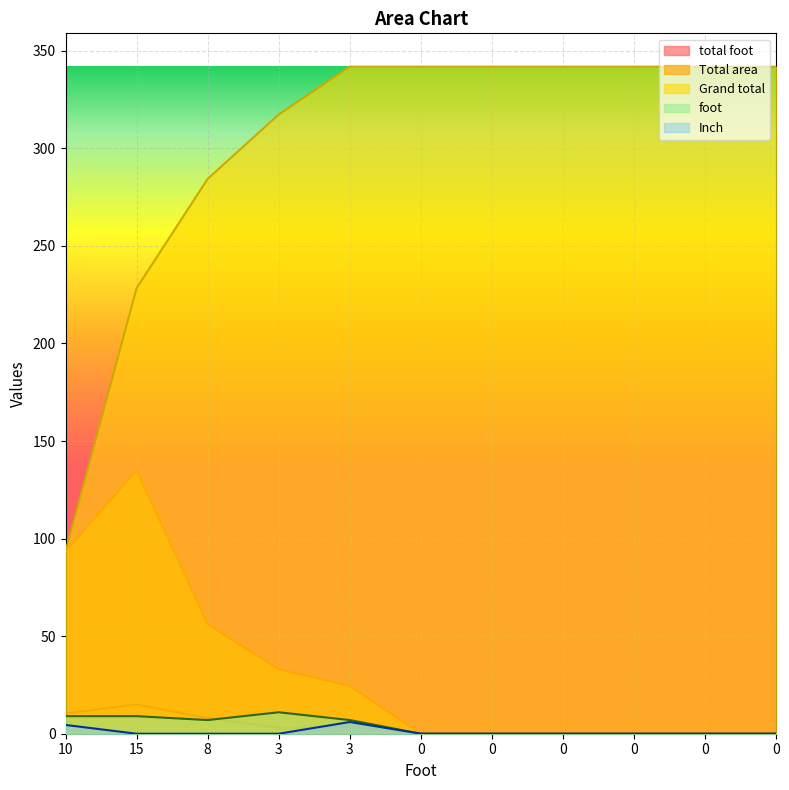

Reading left to right, list all the values displayed in this chart.

total foot: 10=10.4	15=15.0	8=8.0	3=3.0	3=3.5	0=0.0	0=0.0	0=0.0	0=0.0	0=0.0	0=0.0
Total area: 10=93.4	15=135.0	8=56.0	3=33.0	3=24.5	0=0.0	0=0.0	0=0.0	0=0.0	0=0.0	0=0.0
Grand total: 10=93.4	15=228.4	8=284.4	3=317.4	3=341.9	0=341.9	0=341.9	0=341.9	0=341.9	0=341.9	0=341.9
foot: 10=9.0	15=9.0	8=7.0	3=11.0	3=7.0	0=0.0	0=0.0	0=0.0	0=0.0	0=0.0	0=0.0
Inch: 10=4.5	15=0.0	8=0.0	3=0.0	3=6.0	0=0.0	0=0.0	0=0.0	0=0.0	0=0.0	0=0.0